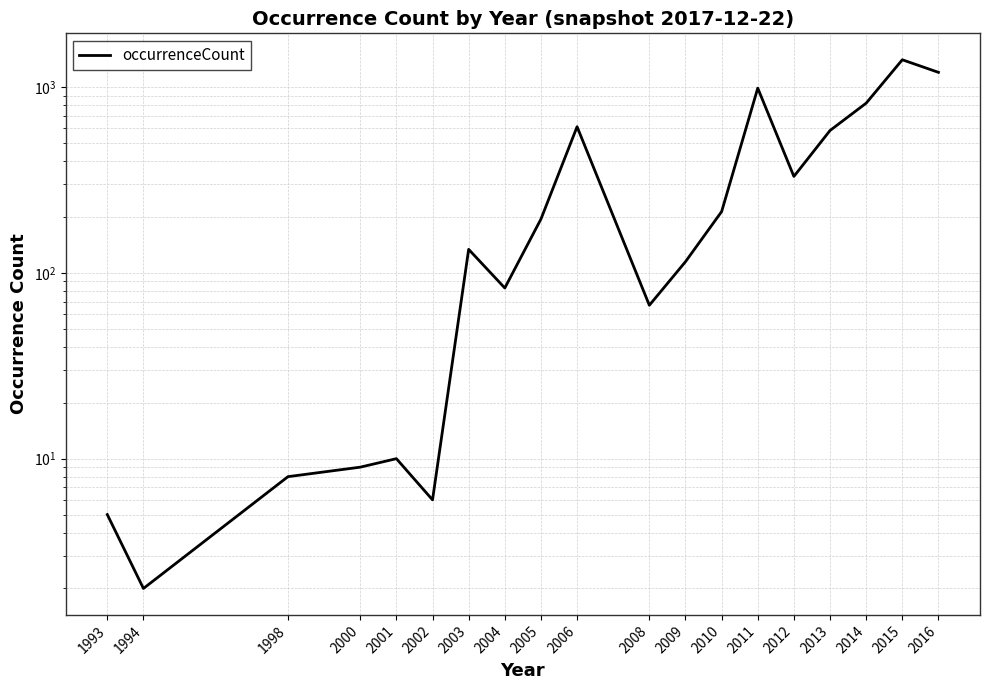

How many interior local valleys (lower than both neighbors) does the data have?

5